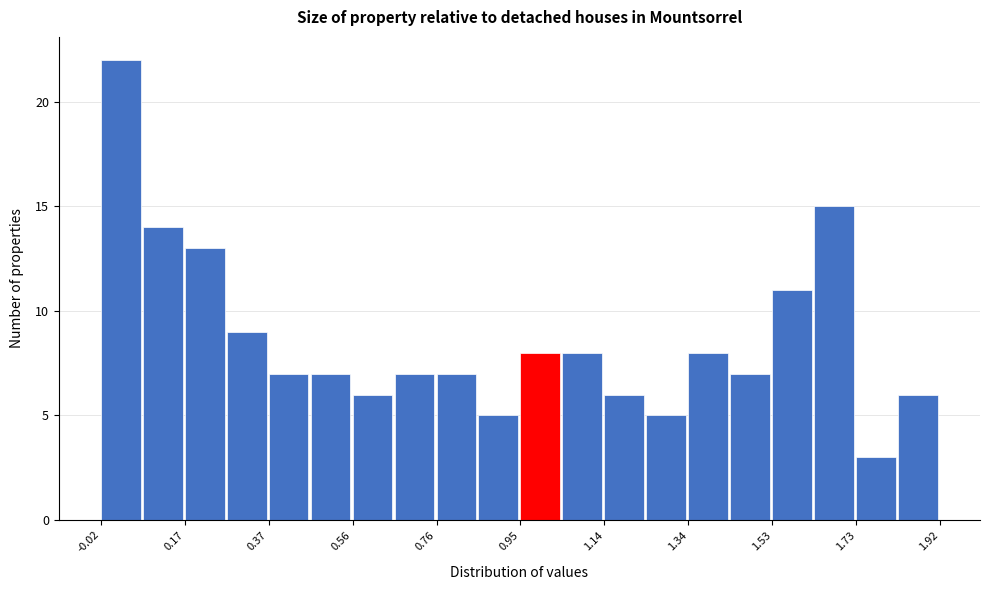

Reading left to right, transcribe this chart: for each bar, give the range it covers on the x-axis and its height. Neither the bar edges nor the heights are printed on the chart, so give them approximately, as read against the axes.

-0.02 to 0.08: 22
0.08 to 0.18: 14
0.18 to 0.28: 13
0.28 to 0.36: 9
0.36 to 0.46: 7
0.46 to 0.56: 7
0.56 to 0.66: 6
0.66 to 0.76: 7
0.76 to 0.86: 7
0.86 to 0.96: 5
0.96 to 1.04: 8
1.04 to 1.14: 8
1.14 to 1.24: 6
1.24 to 1.34: 5
1.34 to 1.44: 8
1.44 to 1.54: 7
1.54 to 1.62: 11
1.62 to 1.72: 15
1.72 to 1.82: 3
1.82 to 1.92: 6